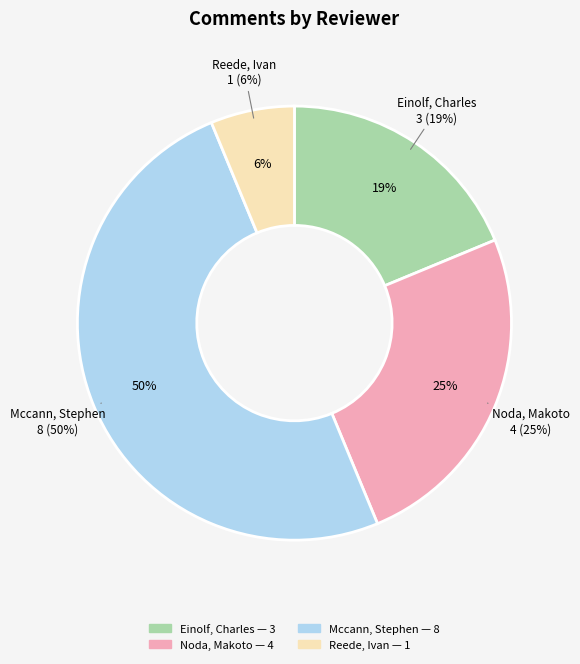

How many slices are in this pie chart?

4